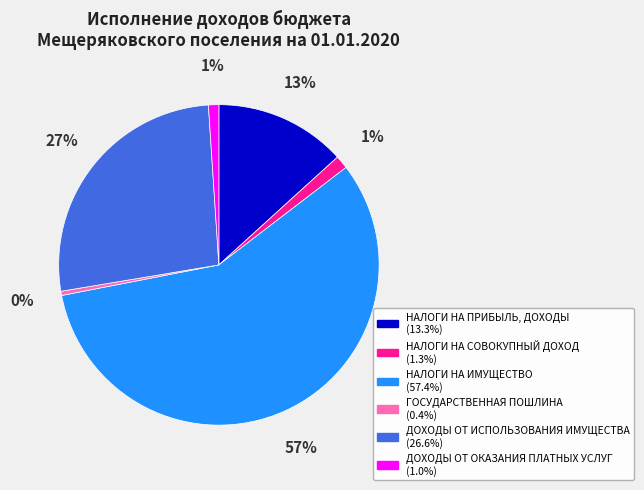

To the nearest percent, what is the difference between the ДОХОДЫ ОТ ИСПОЛЬЗОВАНИЯ ИМУЩЕСТВА and ДОХОДЫ ОТ ОКАЗАНИЯ ПЛАТНЫХ УСЛУГ slice percentages?

26%